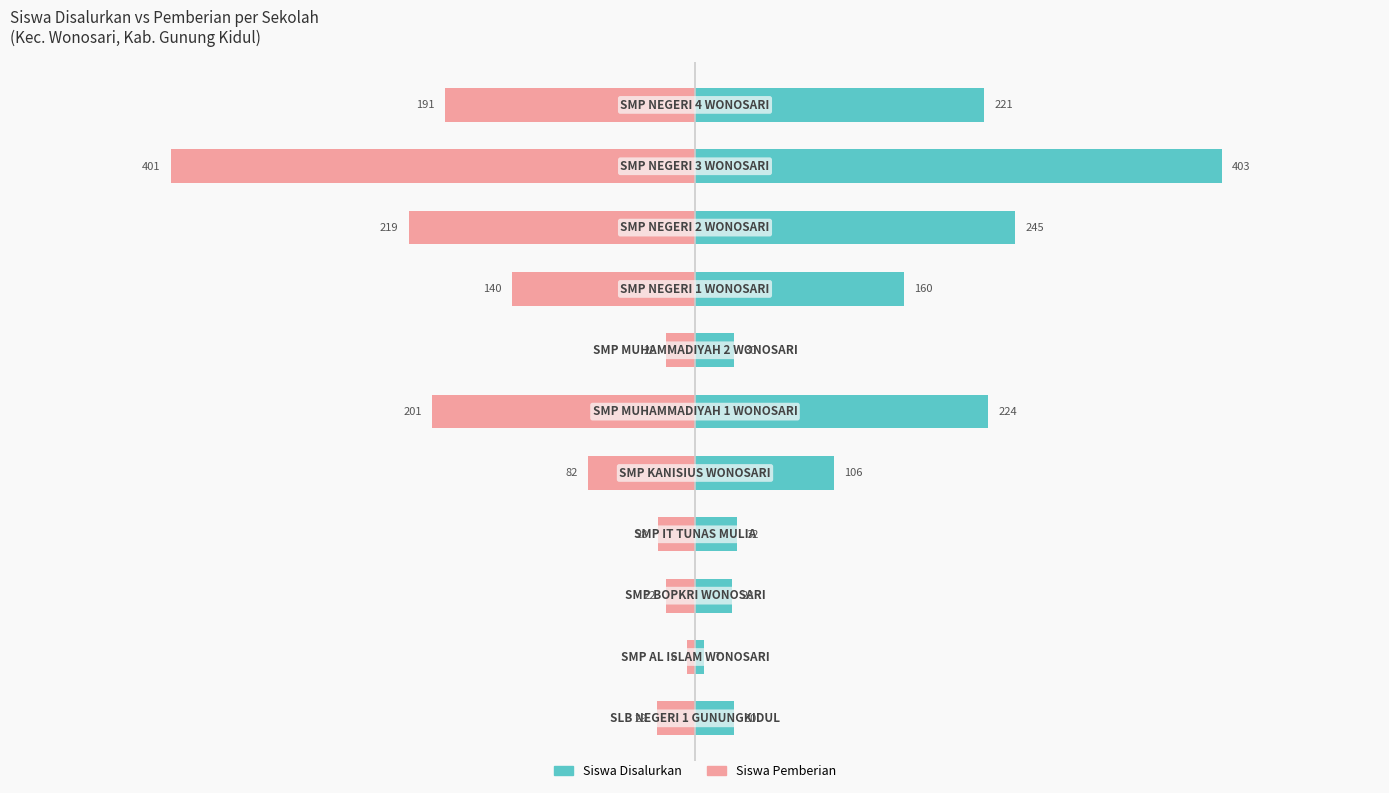

What is the value of the Siswa Disalurkan bar at the 10th from the left?

403